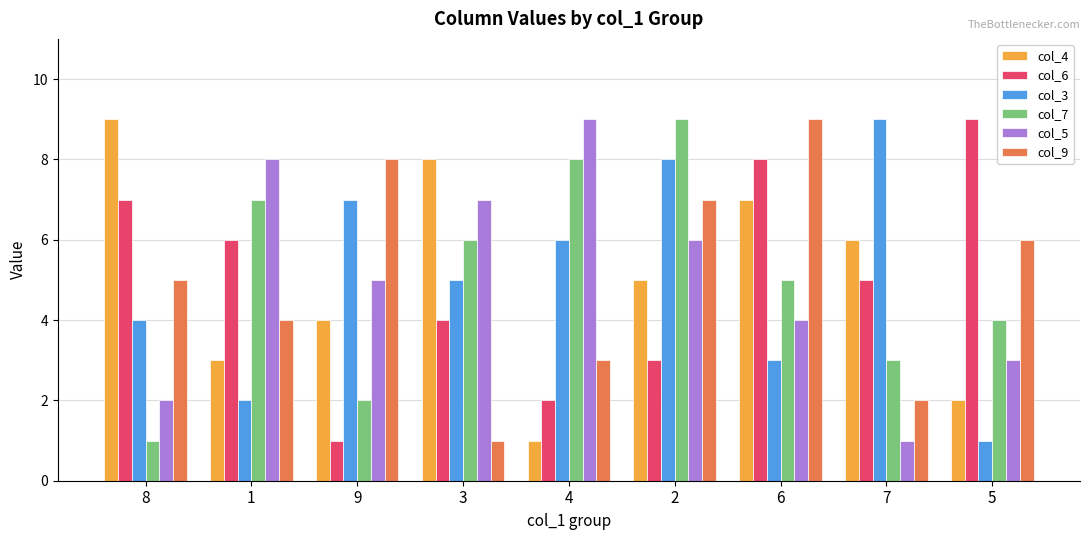

What is the value of the col_5 bar at the 6th from the left?

6